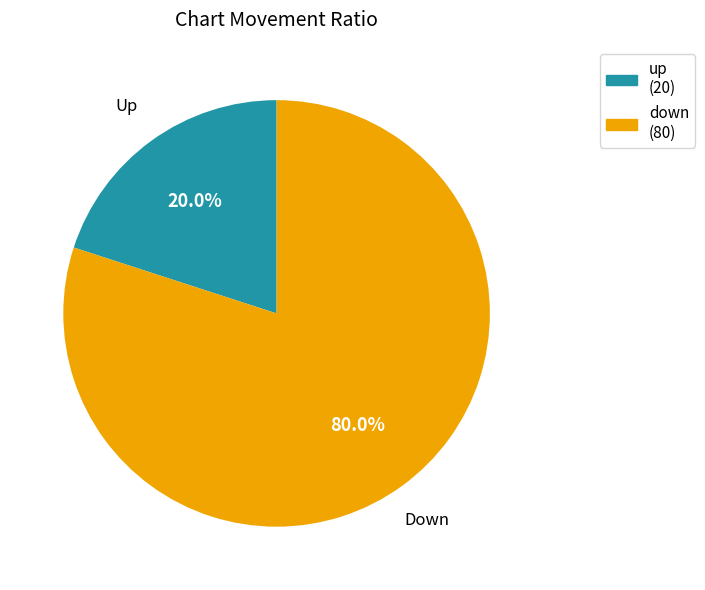

Is there any slice that represents more than half of the pie?

Yes